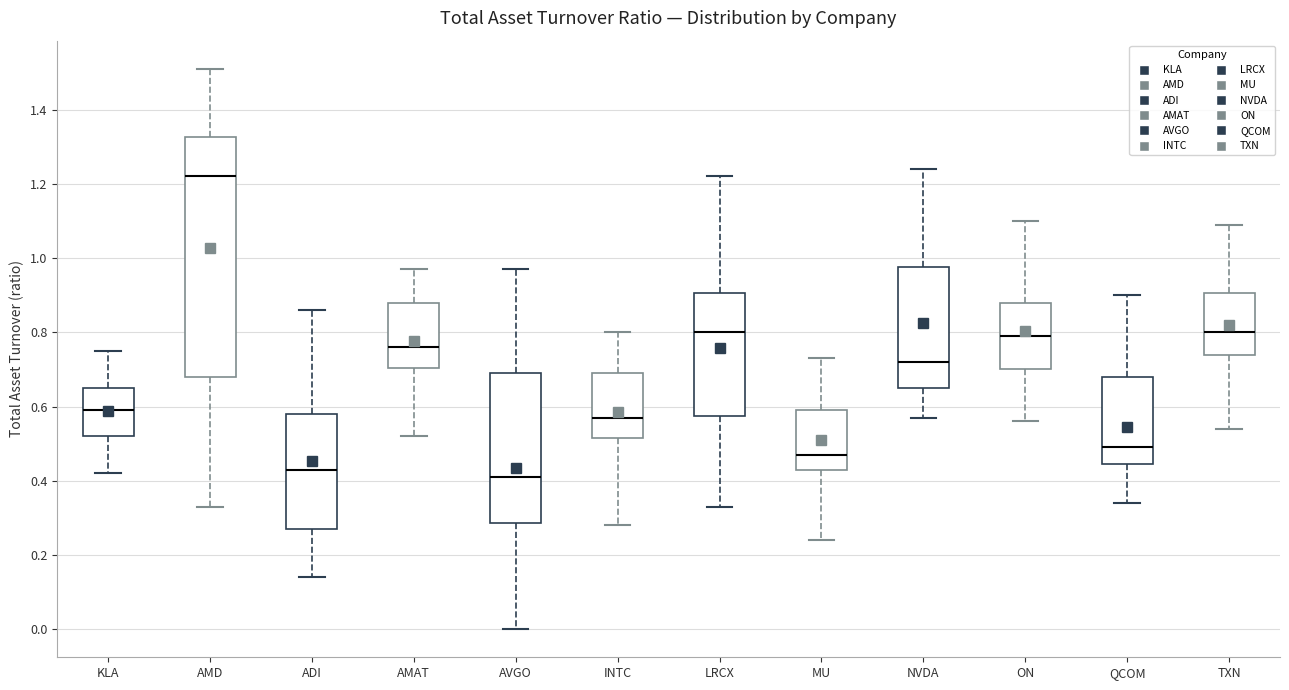

Where does the lower whisker of the box for AMD end on the y-axis? The values are not printed on the chart, so give them approximately, as read against the axis.

0.34